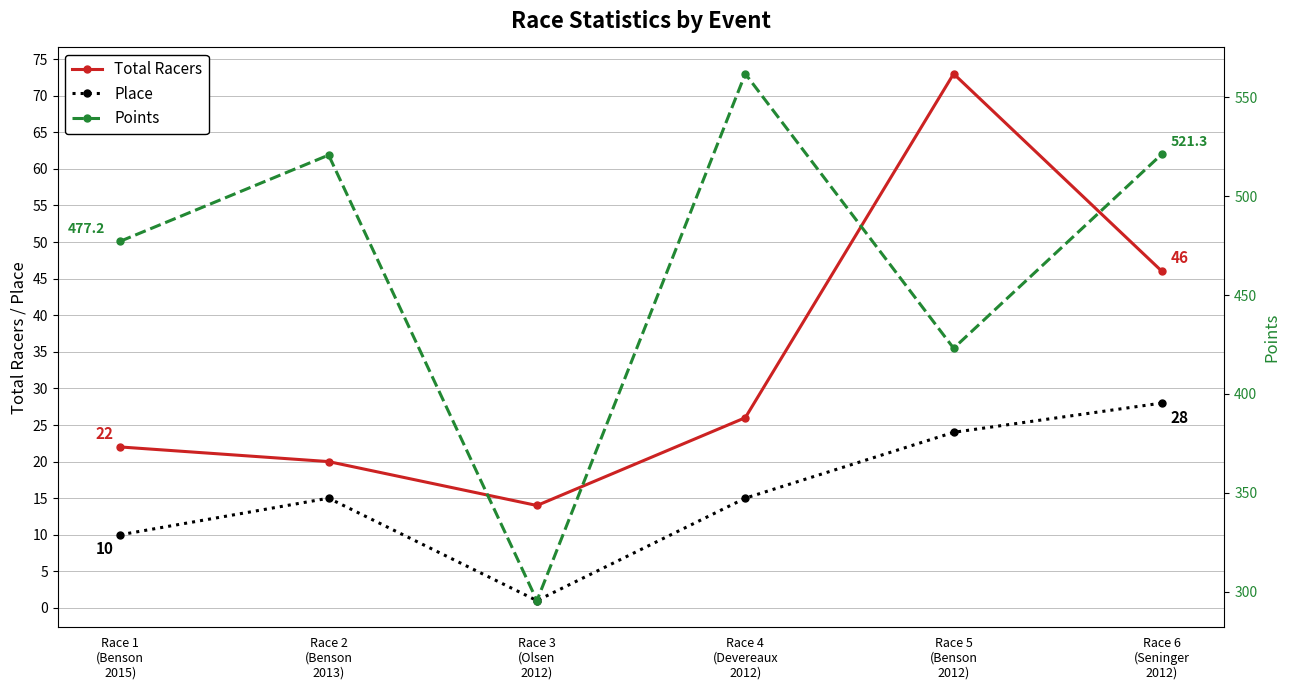

In Total Racers, how many points are higher than both neighbors (excluding endpoints)?

1